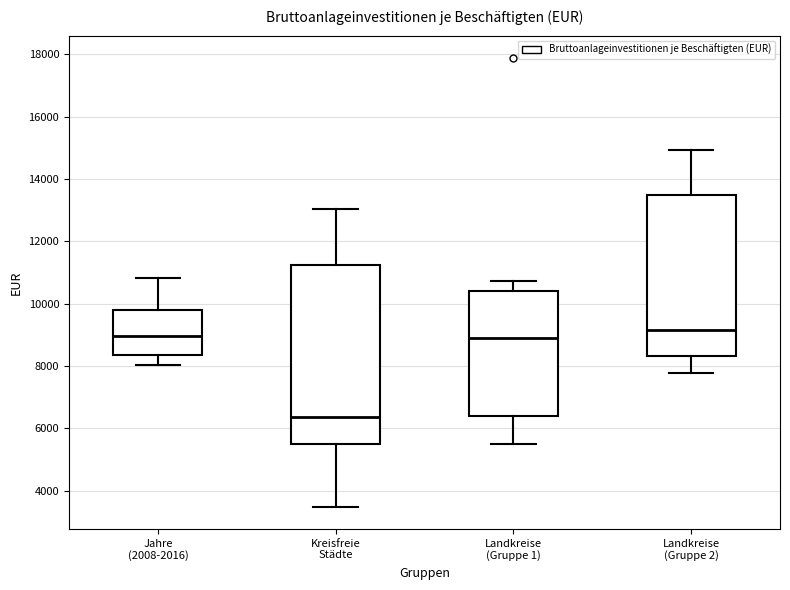

Where does the median line of the box for Landkreise (Gruppe 2) sit on the y-axis? The values are not printed on the chart, so give them approximately, as read against the axis.

9200